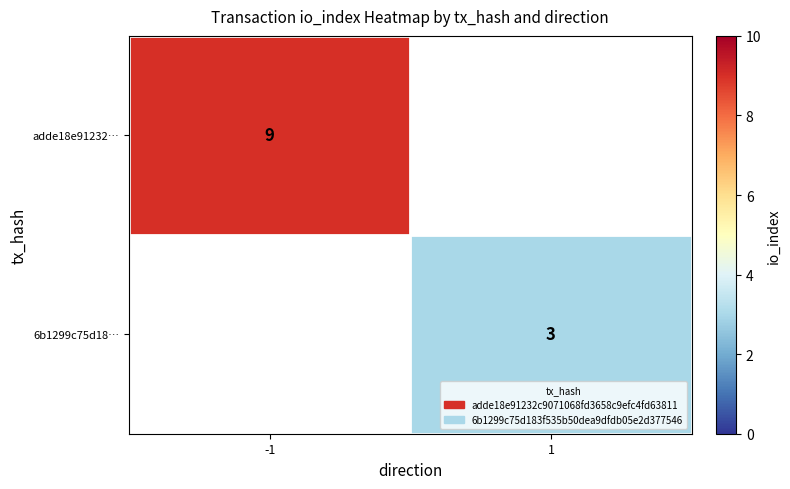

Is it true that 6b1299c75d18… equals 4.3 at 1?

False